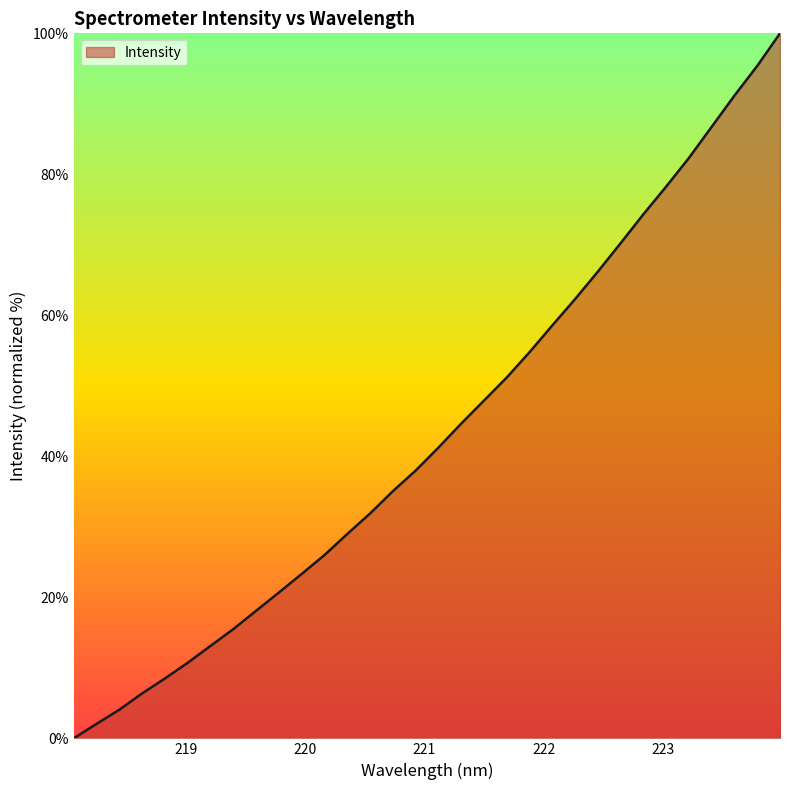

What is the maximum value shown in the chart?

100.0